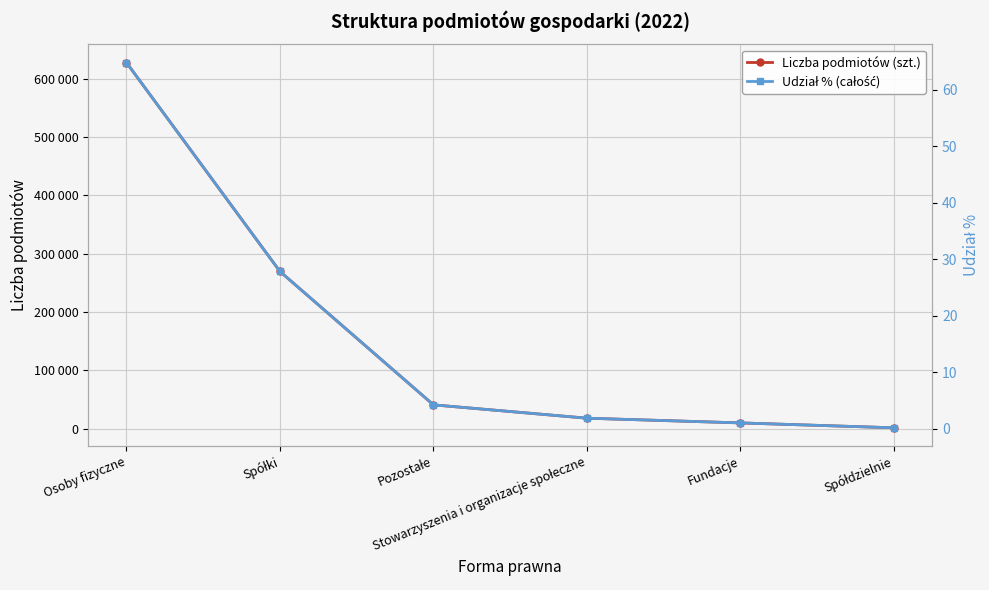

Between Pozostałe and Stowarzyszenia i organizacje społeczne, which is larger?

Pozostałe